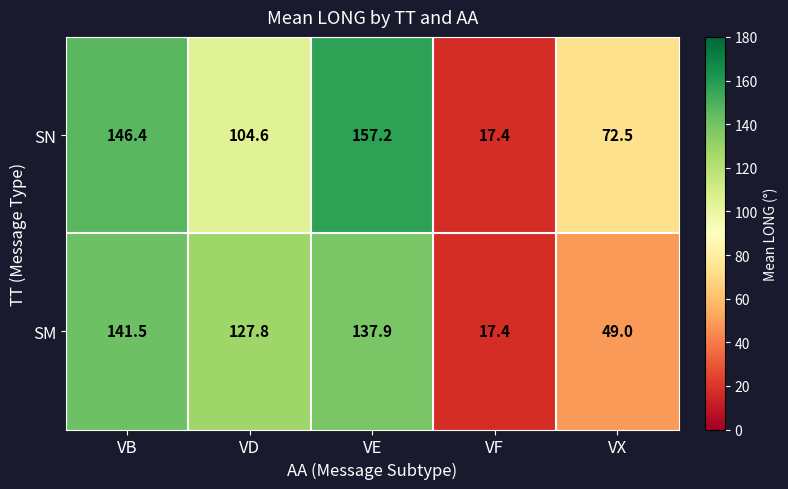

Reading left to right, what are all the values shown in this chart?

SN: VB=146.4	VD=104.6	VE=157.2	VF=17.4	VX=72.5
SM: VB=141.5	VD=127.8	VE=137.9	VF=17.4	VX=49.0